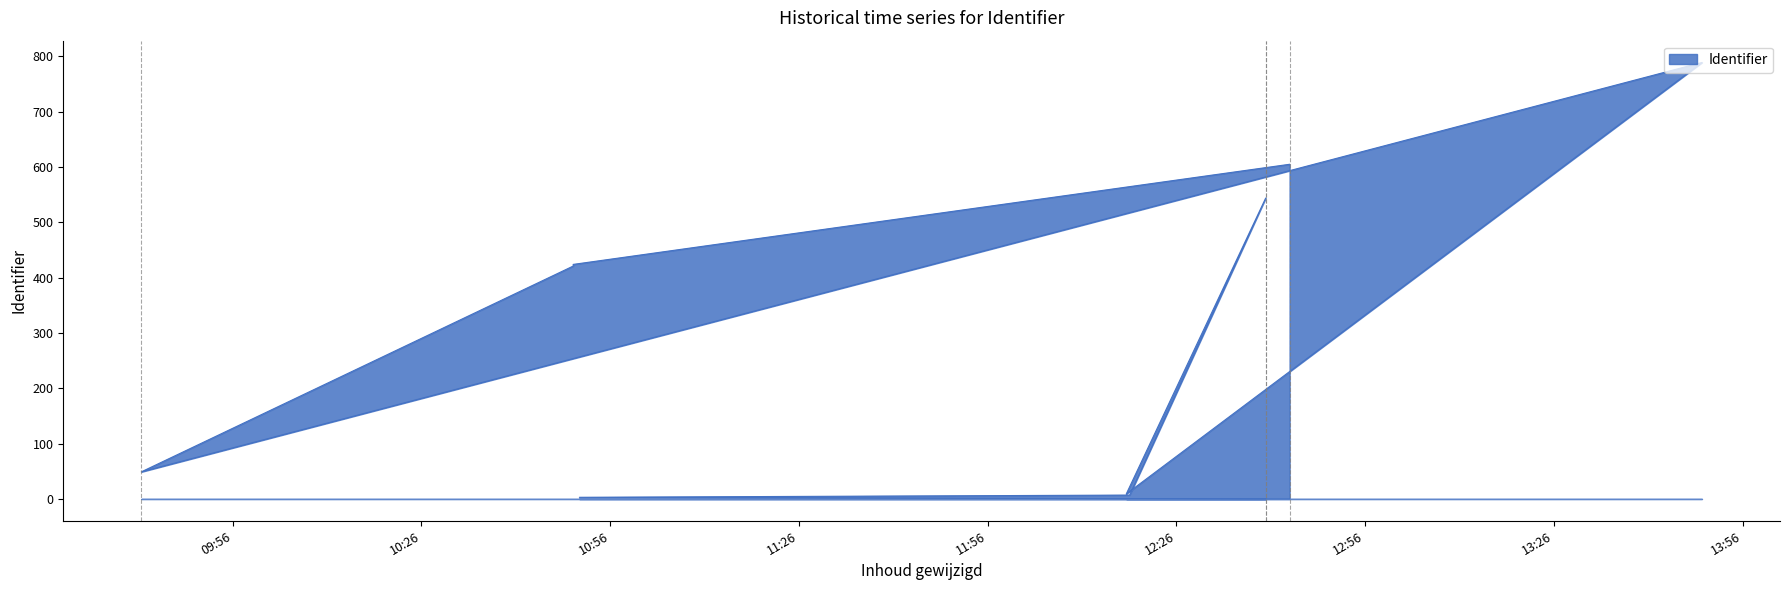

List the labels in order of value, largest first.

2019-09-16 13:49:33, 2019-09-16 12:44:00, 2019-09-16 12:40:12, 2019-09-16 10:50:07, 2019-09-16 10:50:07, 2019-09-16 09:41:28, 2019-09-16 12:18:02, 2019-09-16 12:18:34, 2019-09-16 10:51:06, 2019-09-16 12:40:12